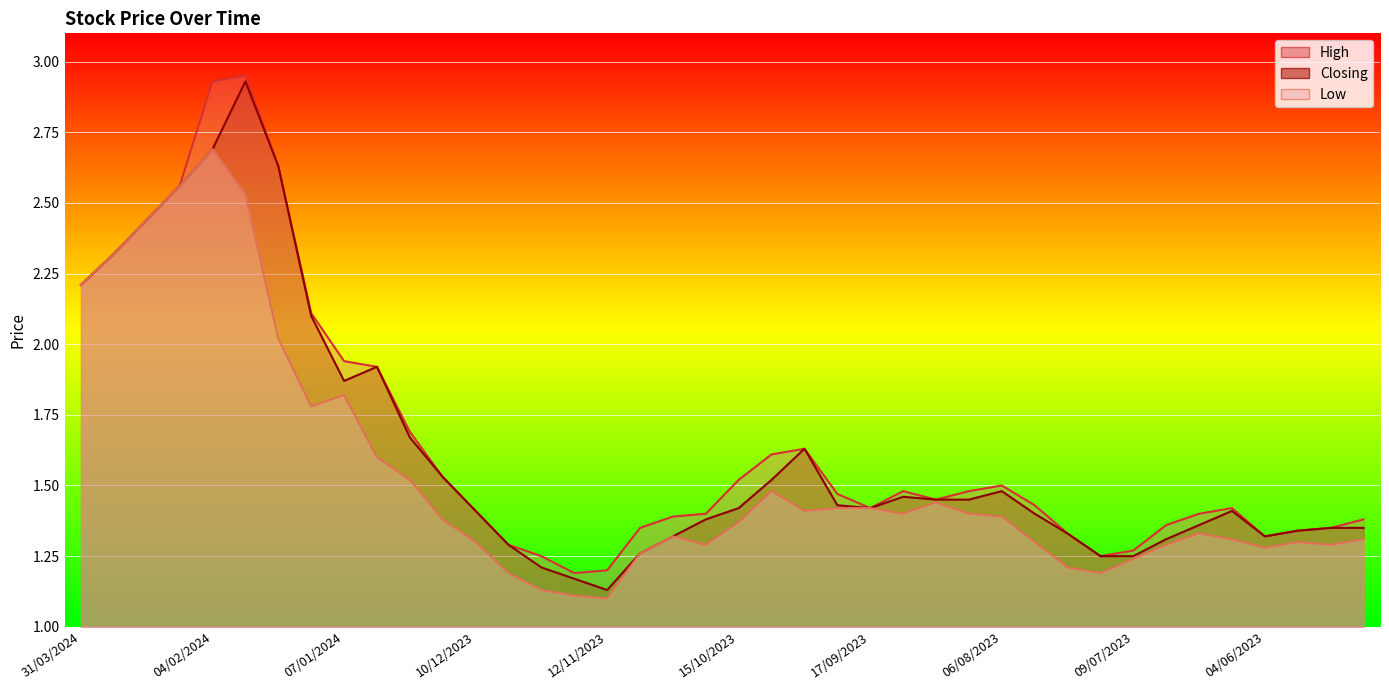

Where is the first local maximum for High?

28/01/2024